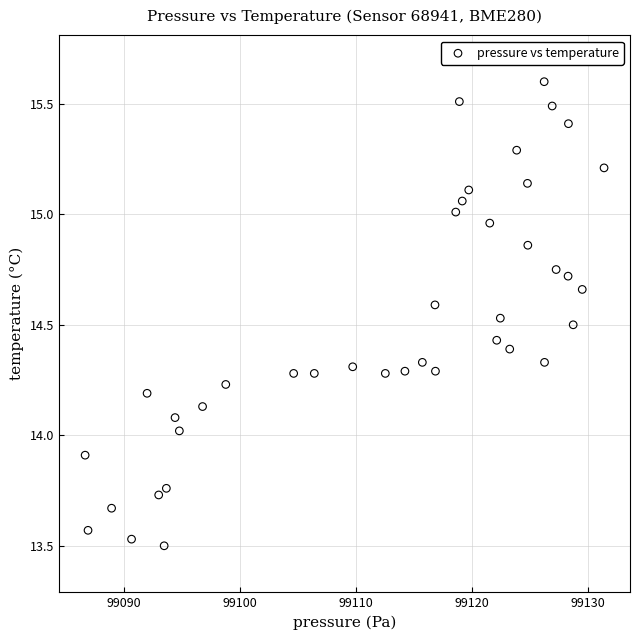

What is the range of Y values (max minus min)?

2.1